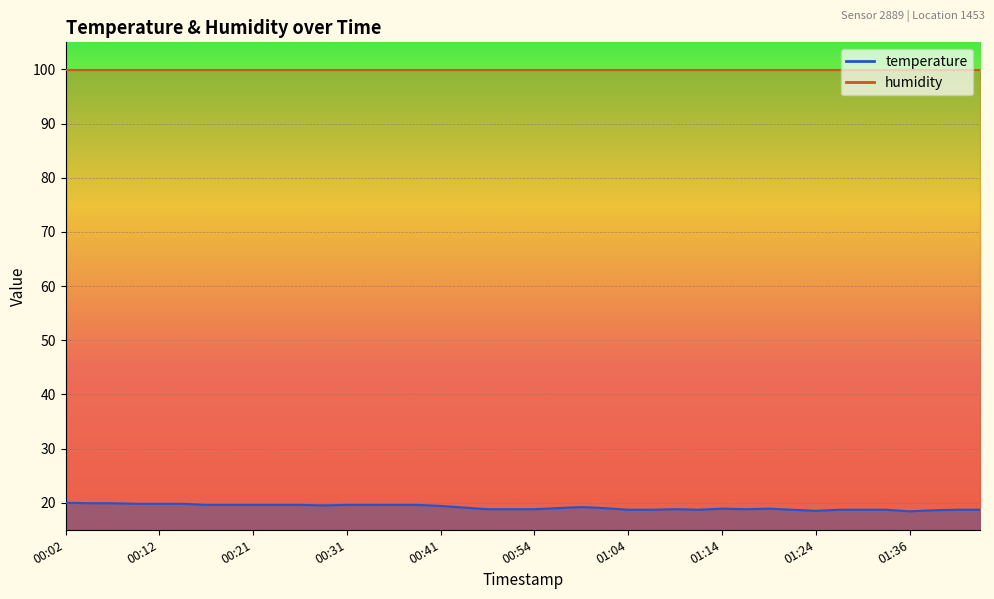

What is the value of the 29th point from the left?

18.9